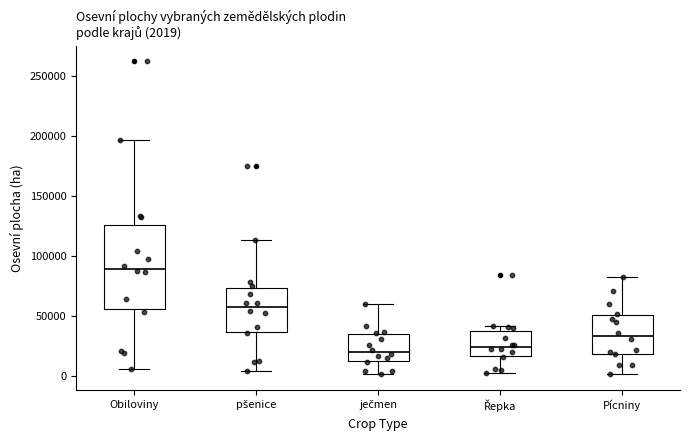

Which box is the tallest, from its lower edge to its upper edge?

Obiloviny